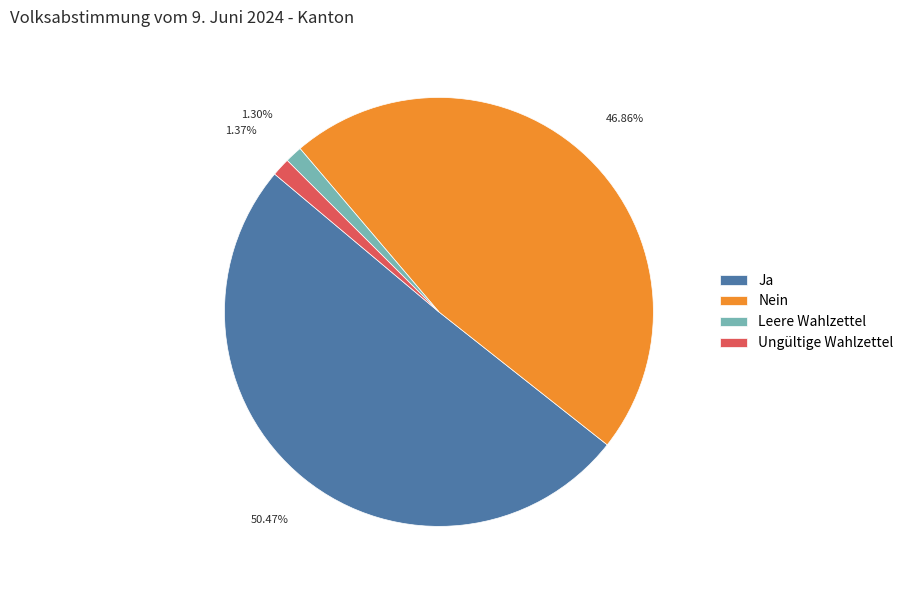

How many slices are in this pie chart?

4